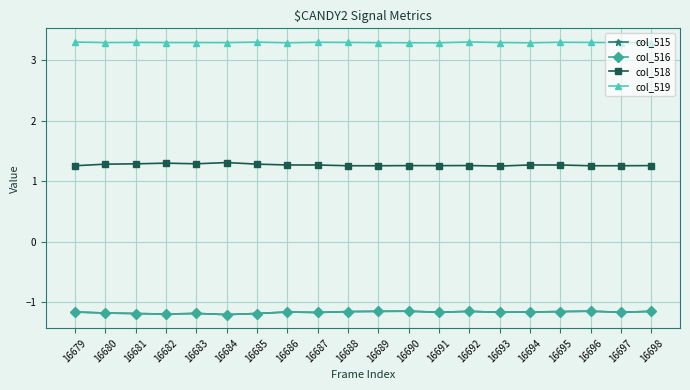

What is the minimum value for col_518?

1.3